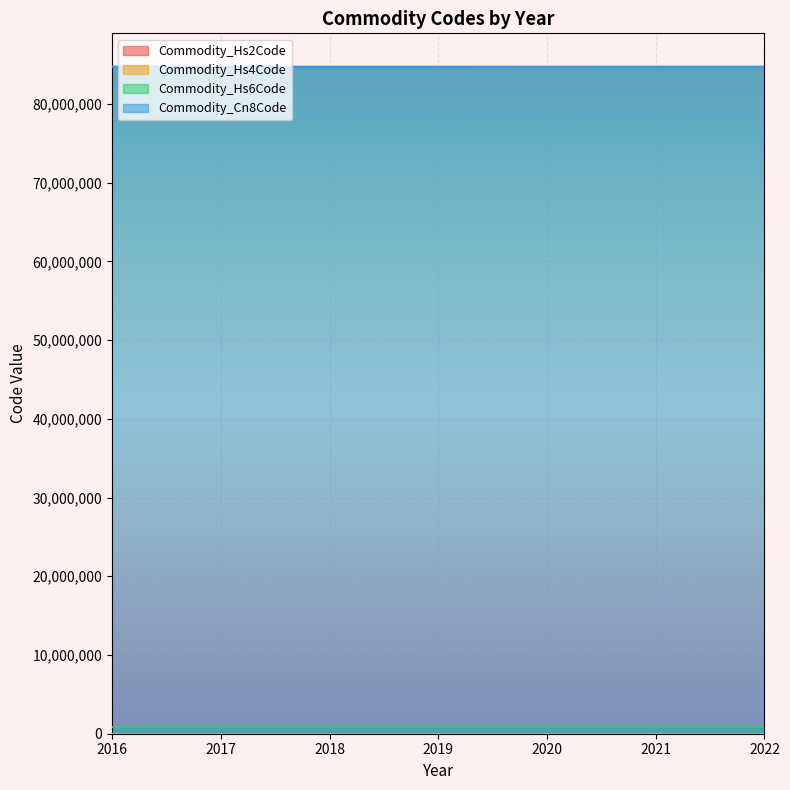

How many series are shown in this chart?

4